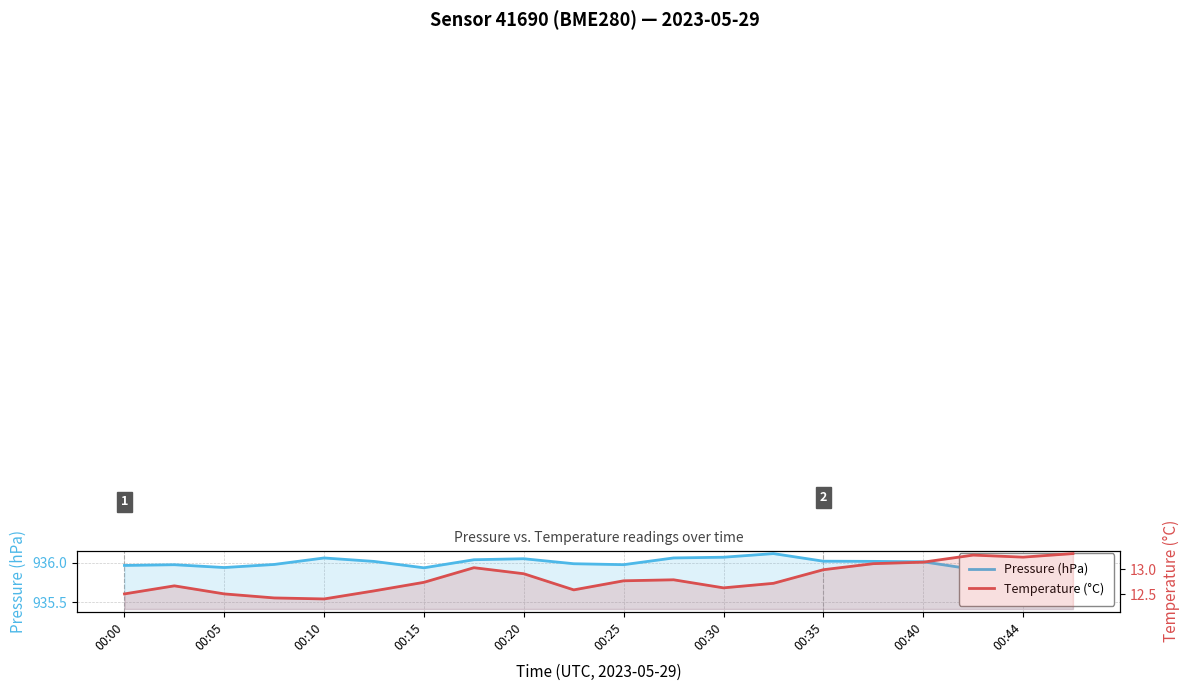

At which category is the sum across all series the highest?

19